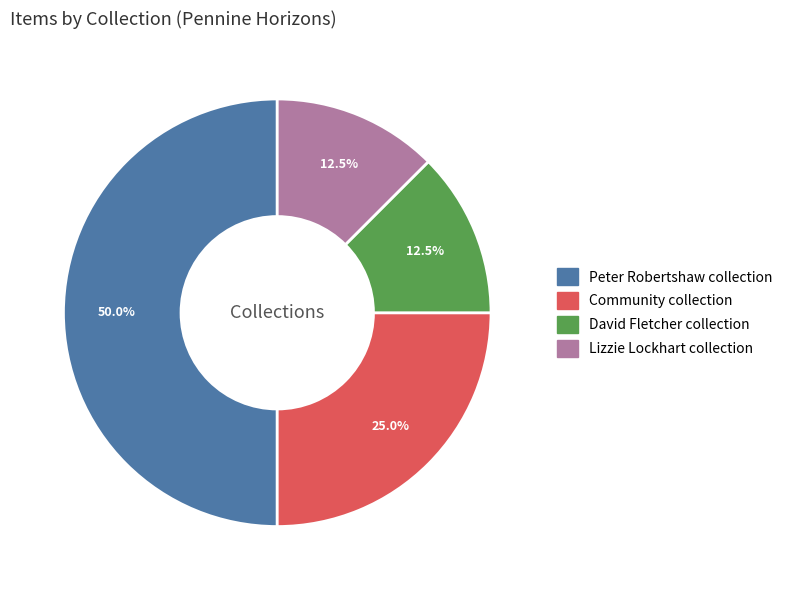

Do Peter Robertshaw collection and David Fletcher collection together represent more than half of the pie?

Yes